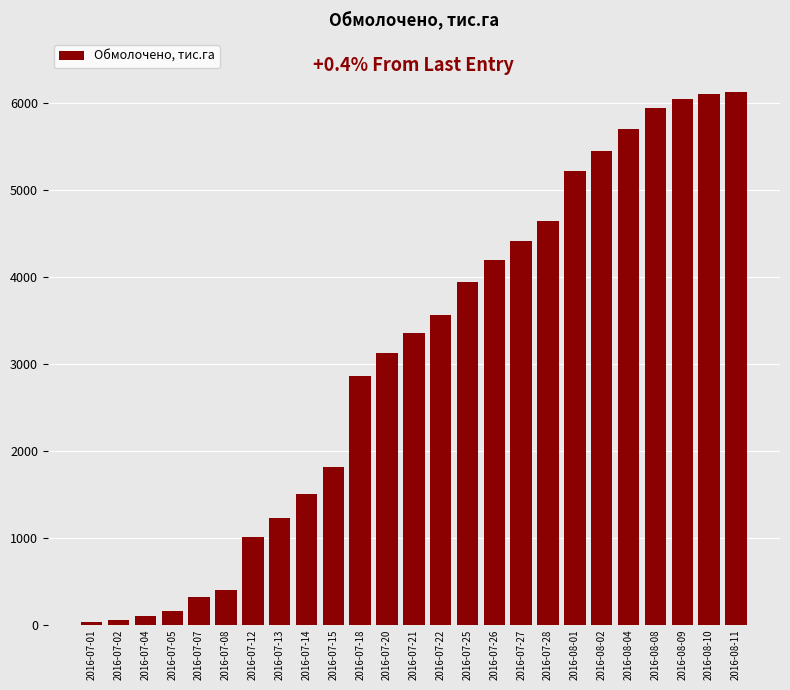

What is the ratio of the value at 2016-07-28 to the value at 2016-08-09?

0.8